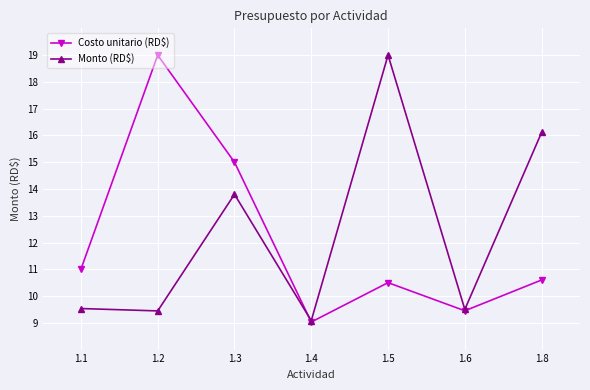

Which series has the largest total across all categories?

Monto (RD$)